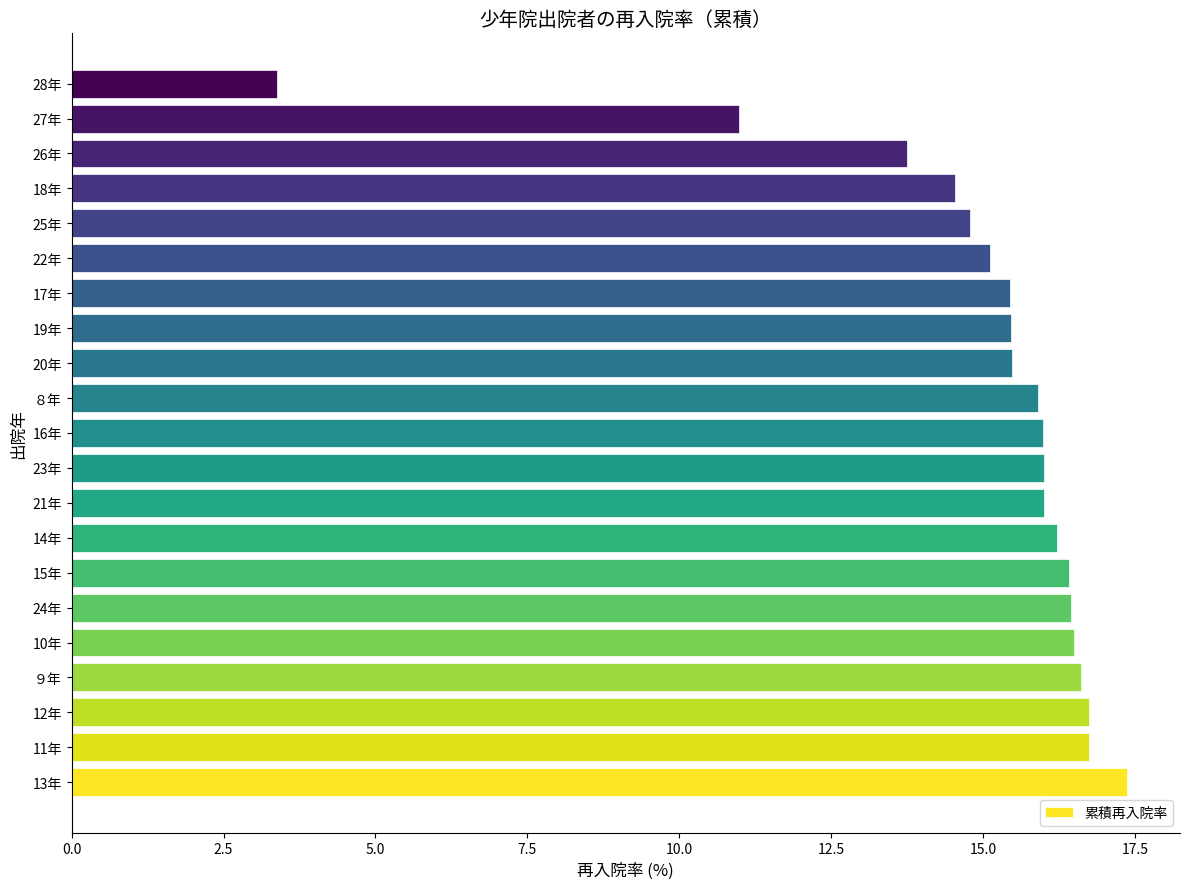

Which has a higher value, 15年 or 13年?

13年